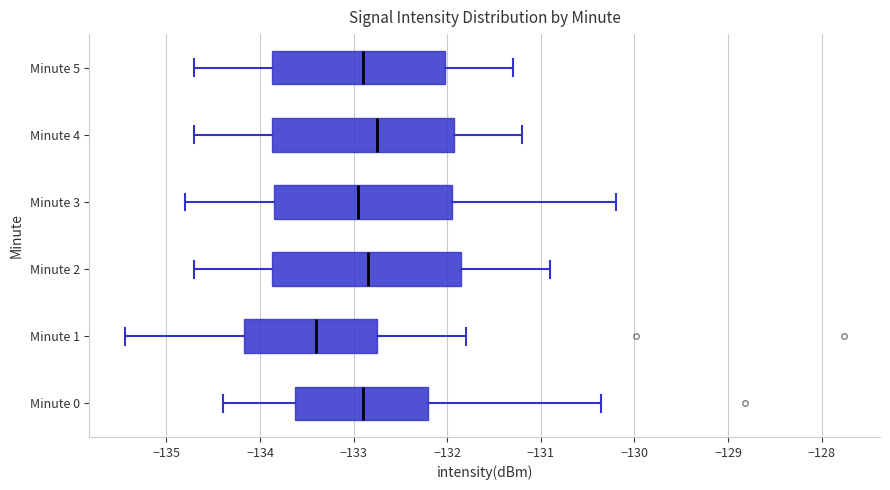

Reading bottom to top, read every box against the x-axis: the position of its median line, the range the box covers, and the ends of its whiskers. The values are not printed on the chart, so give them approximately, as read against the axis.

Minute 0: median -132.9, box -133.6 to -132.2, whiskers -134.4 to -130.4
Minute 1: median -133.4, box -134.2 to -132.7, whiskers -135.4 to -131.8
Minute 2: median -132.8, box -133.9 to -131.8, whiskers -134.7 to -130.9
Minute 3: median -132.9, box -133.8 to -131.9, whiskers -134.8 to -130.2
Minute 4: median -132.7, box -133.9 to -131.9, whiskers -134.7 to -131.2
Minute 5: median -132.9, box -133.9 to -132.0, whiskers -134.7 to -131.3